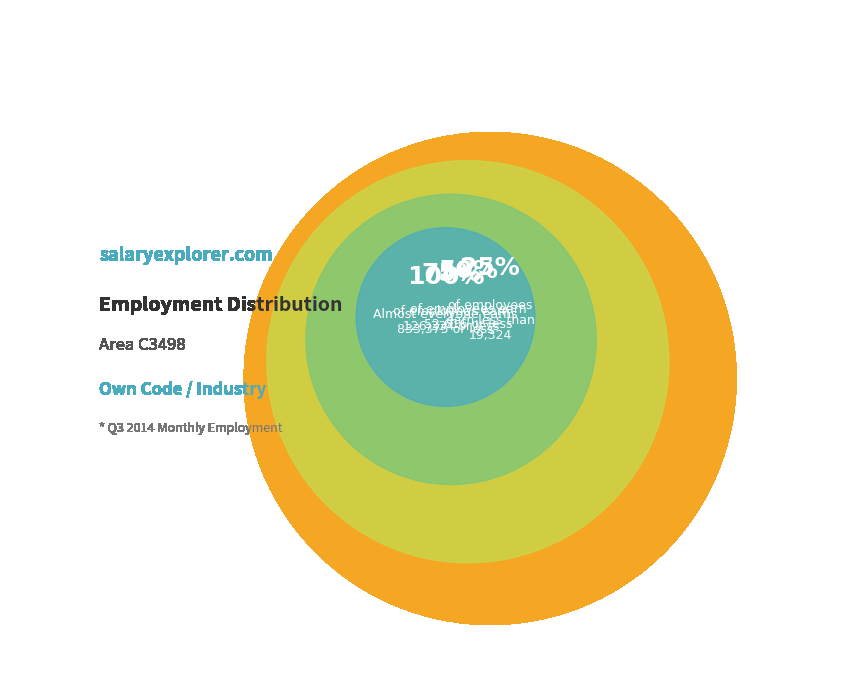

The 3 slice represents 11% of the pie. True or false?

False